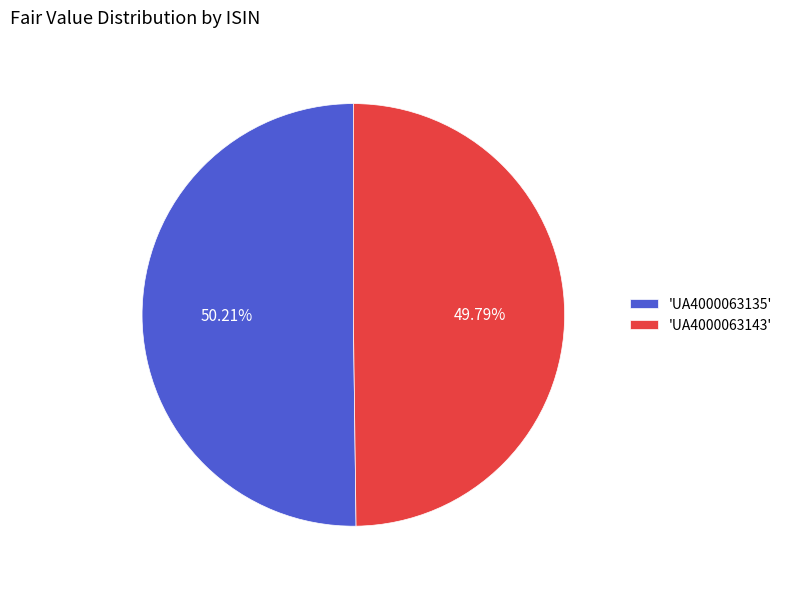

Do 'UA4000063135' and 'UA4000063143' together represent more than half of the pie?

Yes